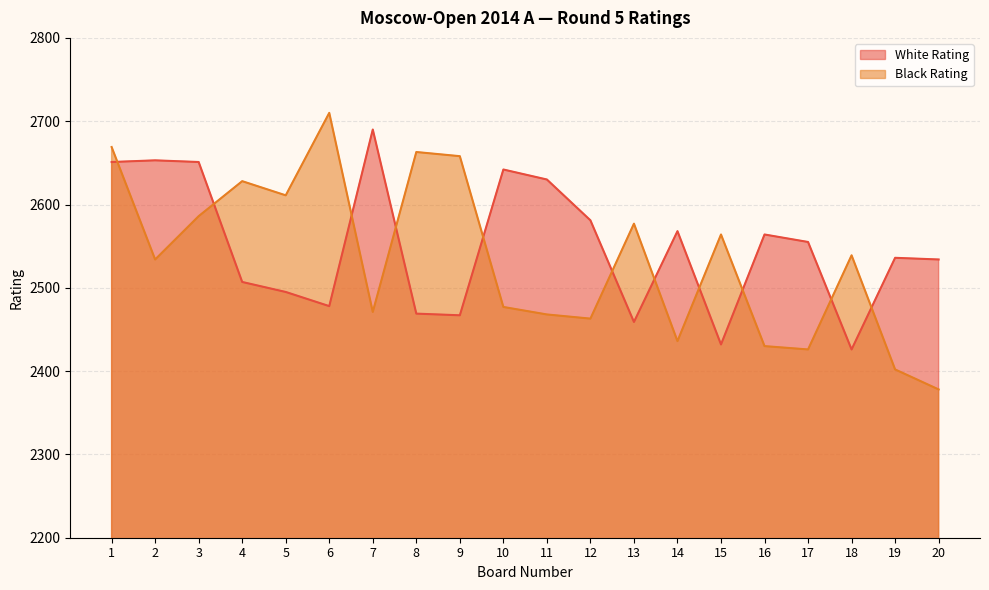

What is the smallest value displayed?

2378